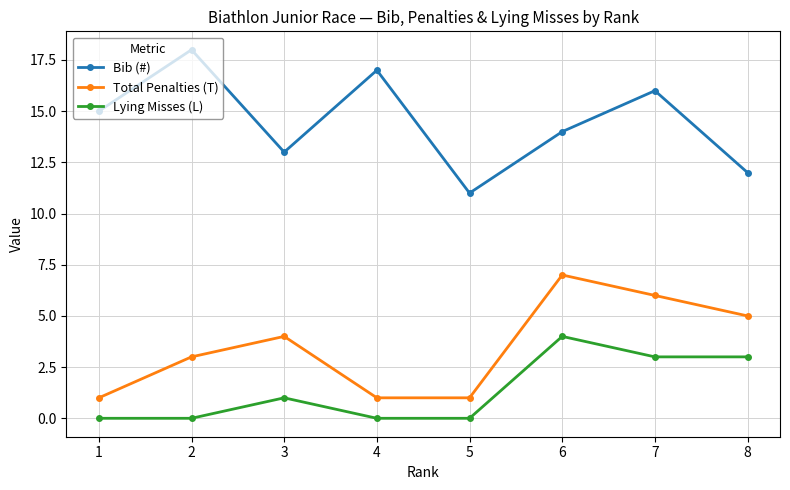

Where is the first local maximum for Bib (#)?

2